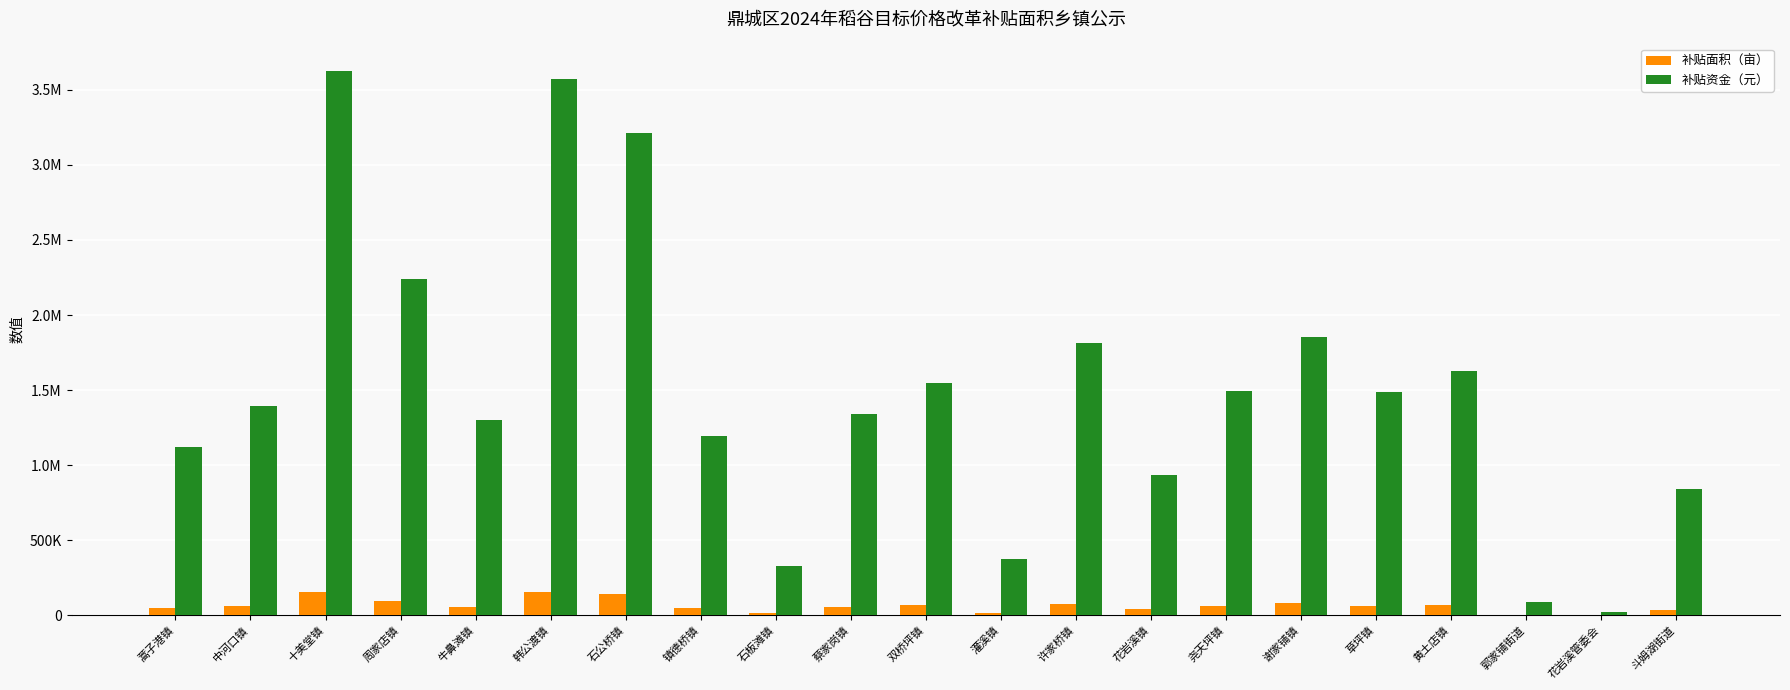

What are all the series names shown in the legend?

补贴面积（亩）, 补贴资金（元）